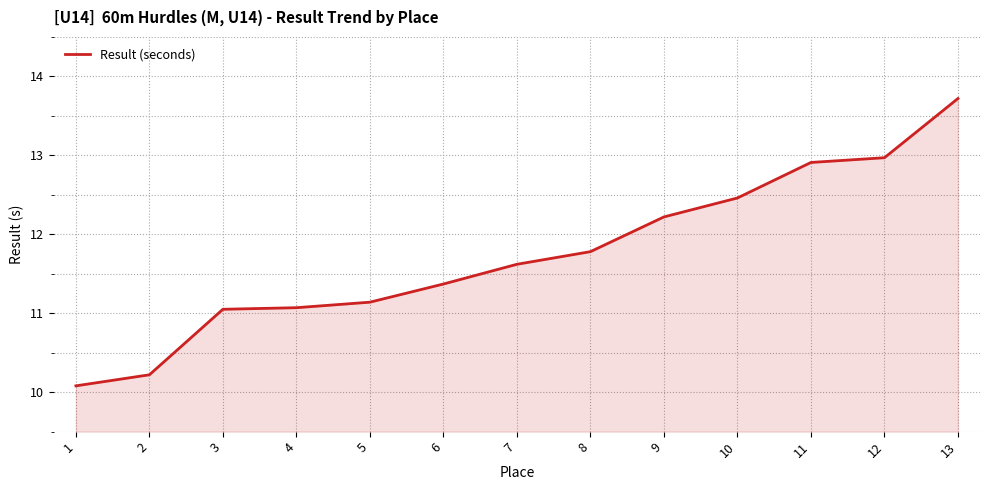

Reading left to right, transcribe all the data shown in this chart.

10.1	10.2	11.1	11.1	11.1	11.4	11.6	11.8	12.2	12.5	12.9	13.0	13.7